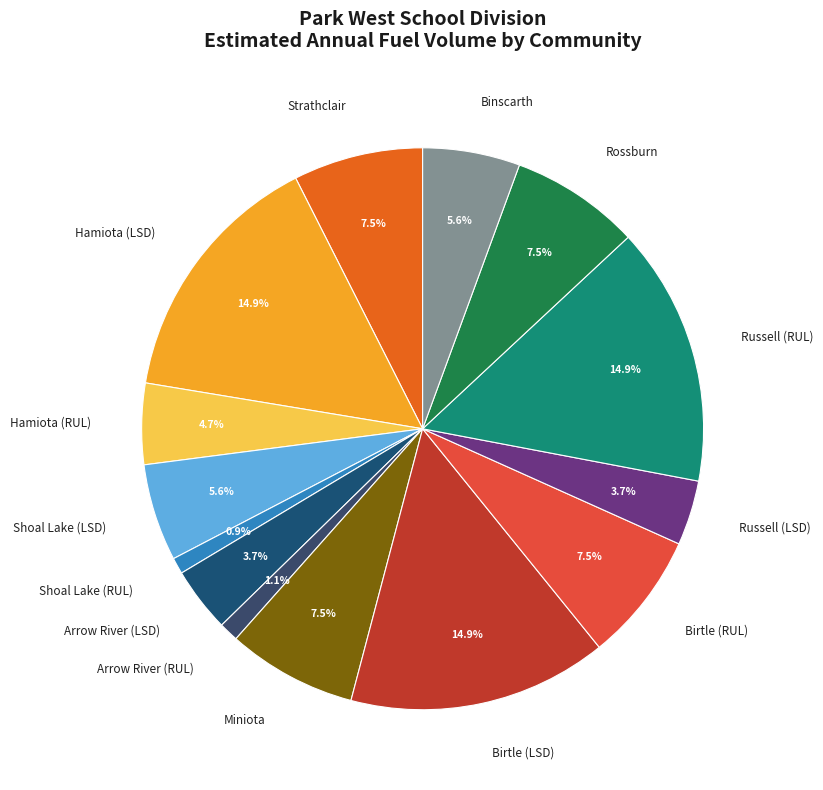

True or false: Arrow River (RUL) accounts for 1% of the total.

True